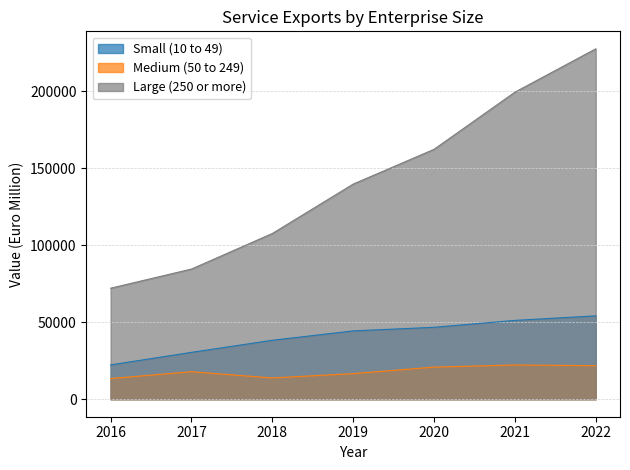

What is the maximum value shown in the chart?

227717.0